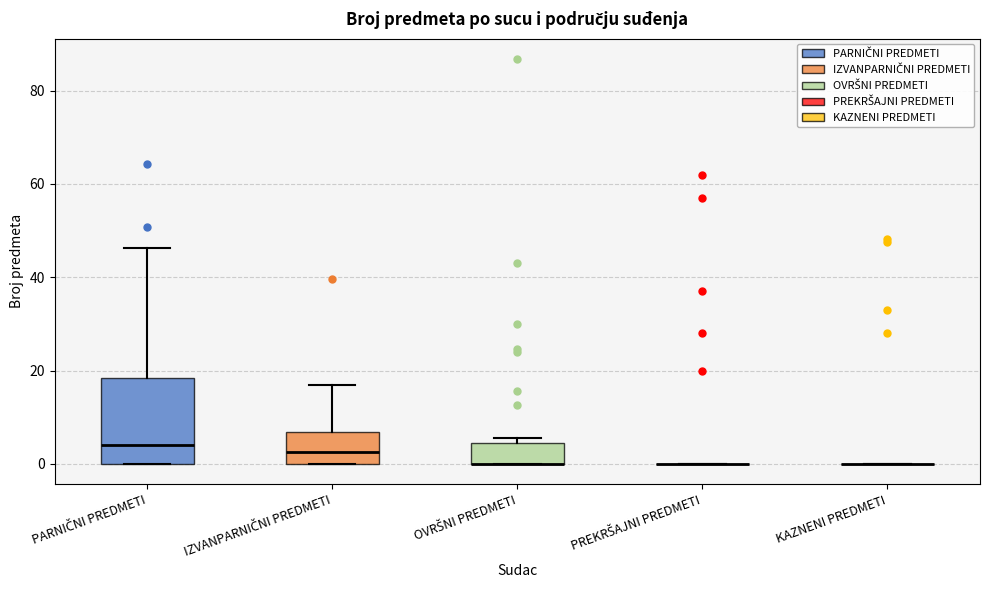

Reading left to right, transcribe this box plot: for each box, give where its median line is, the range the box spans, and where its two whiskers end, as read against the y-axis. The values are not printed on the chart, so give them approximately, as read against the axis.

PARNIČNI PREDMETI: median 4, box 0 to 18, whiskers 0 to 46
IZVANPARNIČNI PREDMETI: median 2, box 0 to 6, whiskers 0 to 18
OVRŠNI PREDMETI: median 0 (drawn on the box's lower edge), box 0 to 4, whiskers 0 to 6
PREKRŠAJNI PREDMETI: box collapsed to a line at 0, whiskers 0 to 0
KAZNENI PREDMETI: box collapsed to a line at 0, whiskers 0 to 0